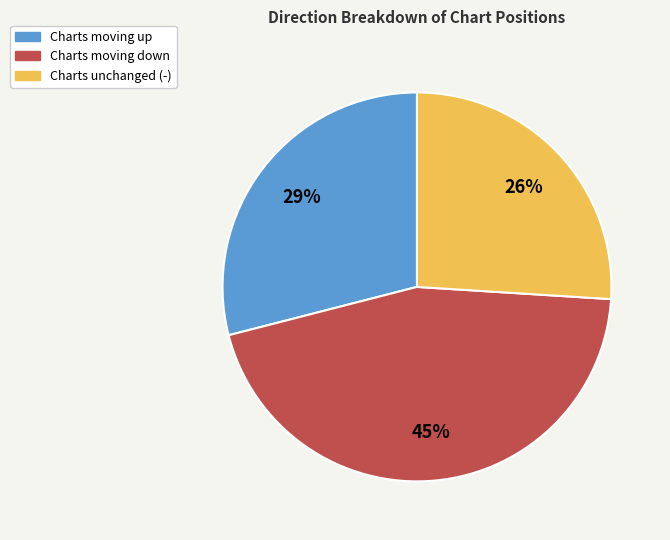

Is there a majority slice in this chart?

No